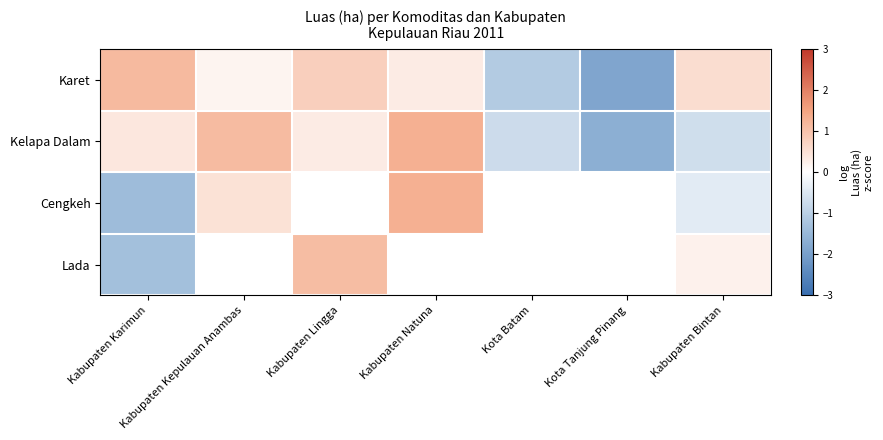

At which category does the chart reach its peak across all series?

Kabupaten Natuna